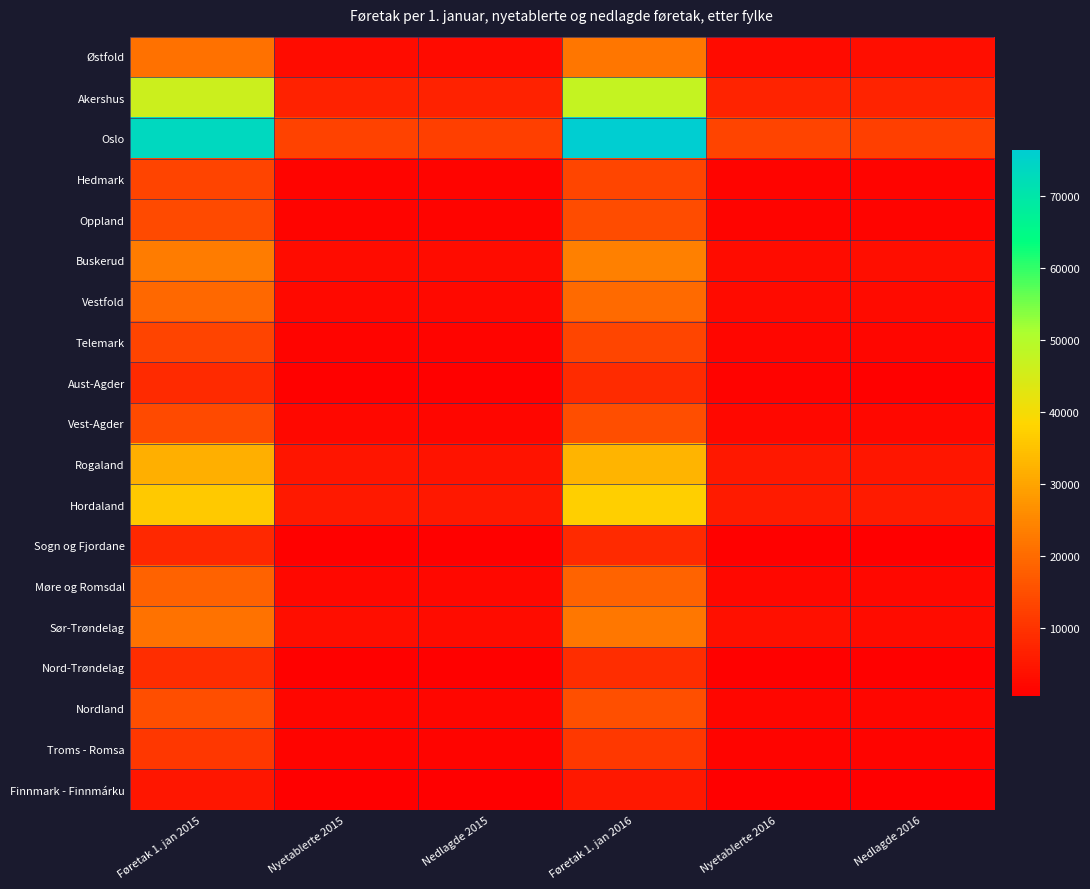

Which series has the largest total across all categories?

Oslo